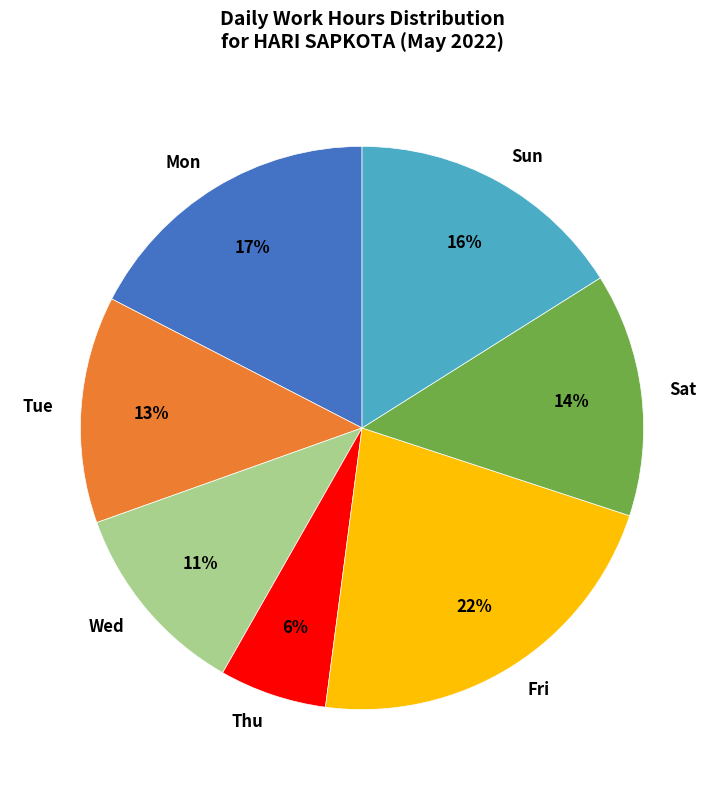

Is the sum of Sat and Sun greater than half?

No